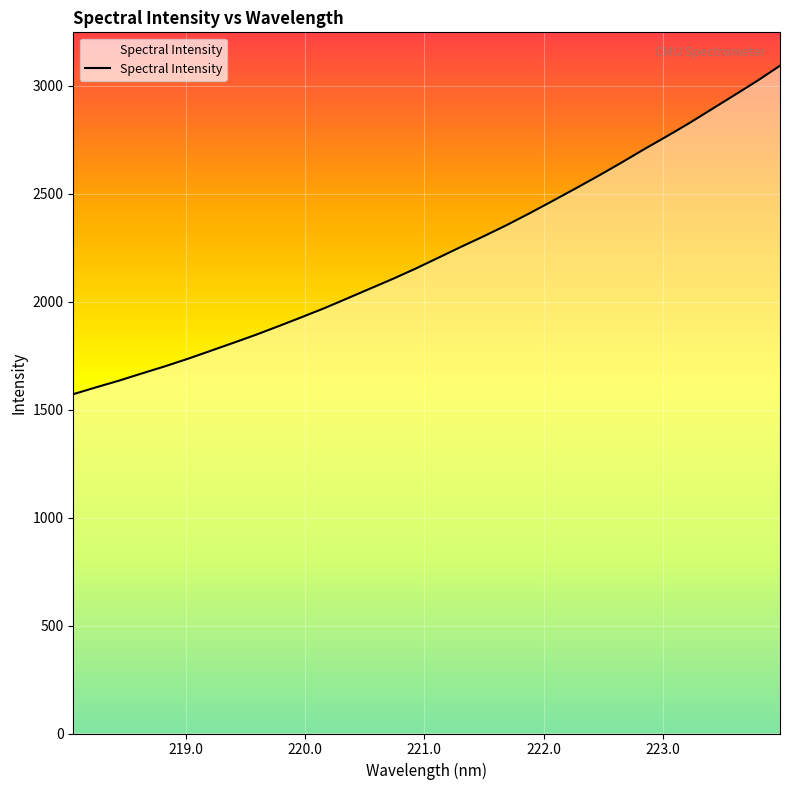

What is the minimum value shown in the chart?

1572.0